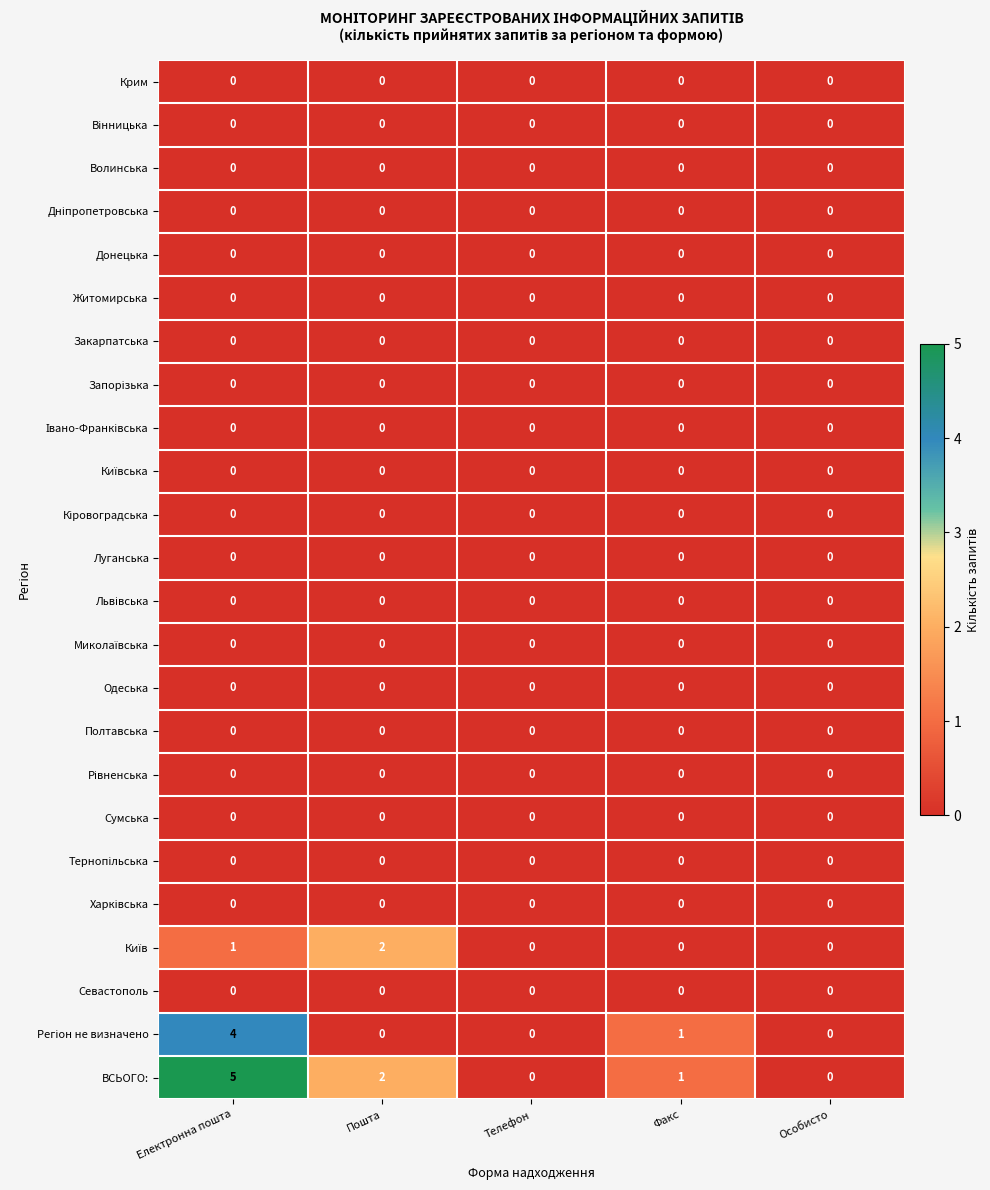

Which series has the widest spread of values?

ВСЬОГО: